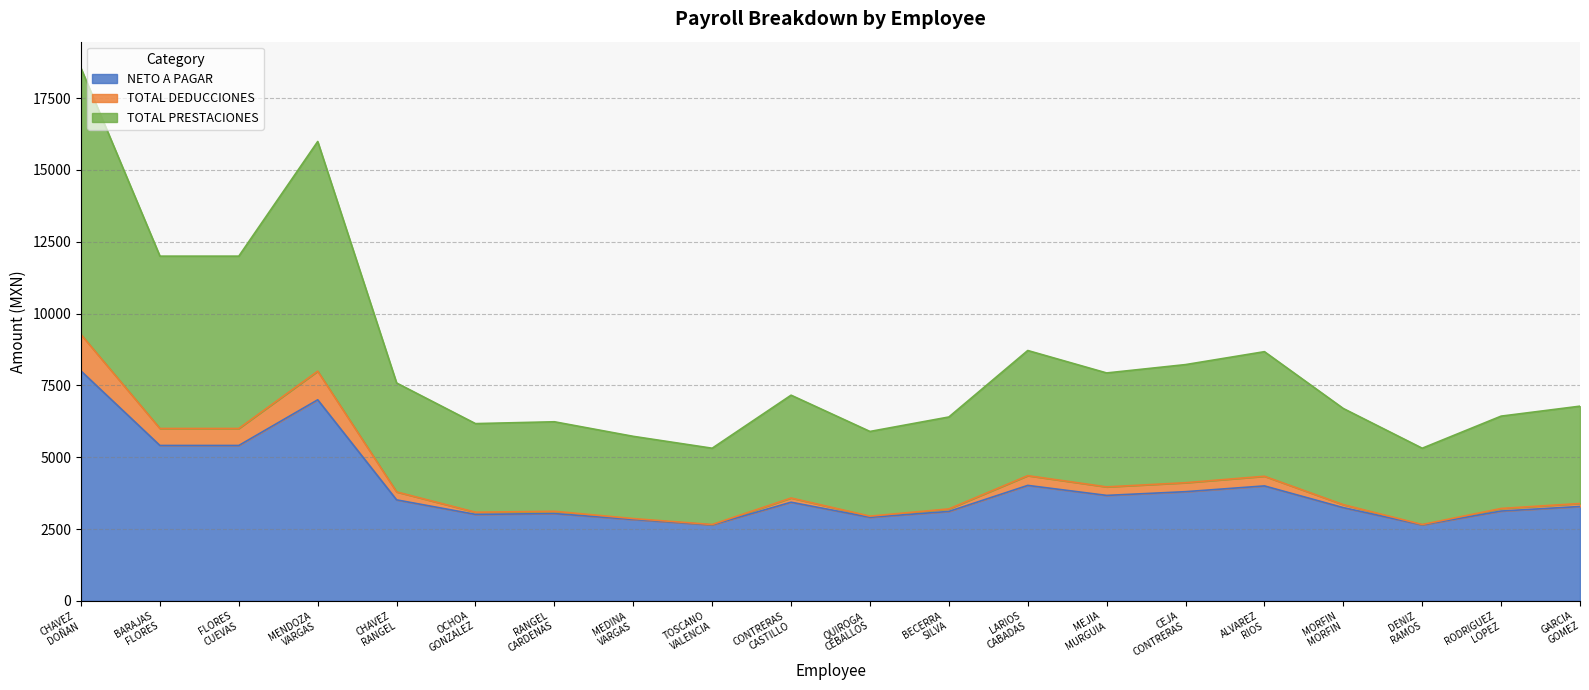

True or false: TOTAL DEDUCCIONES and NETO A PAGAR intersect in this chart.

False